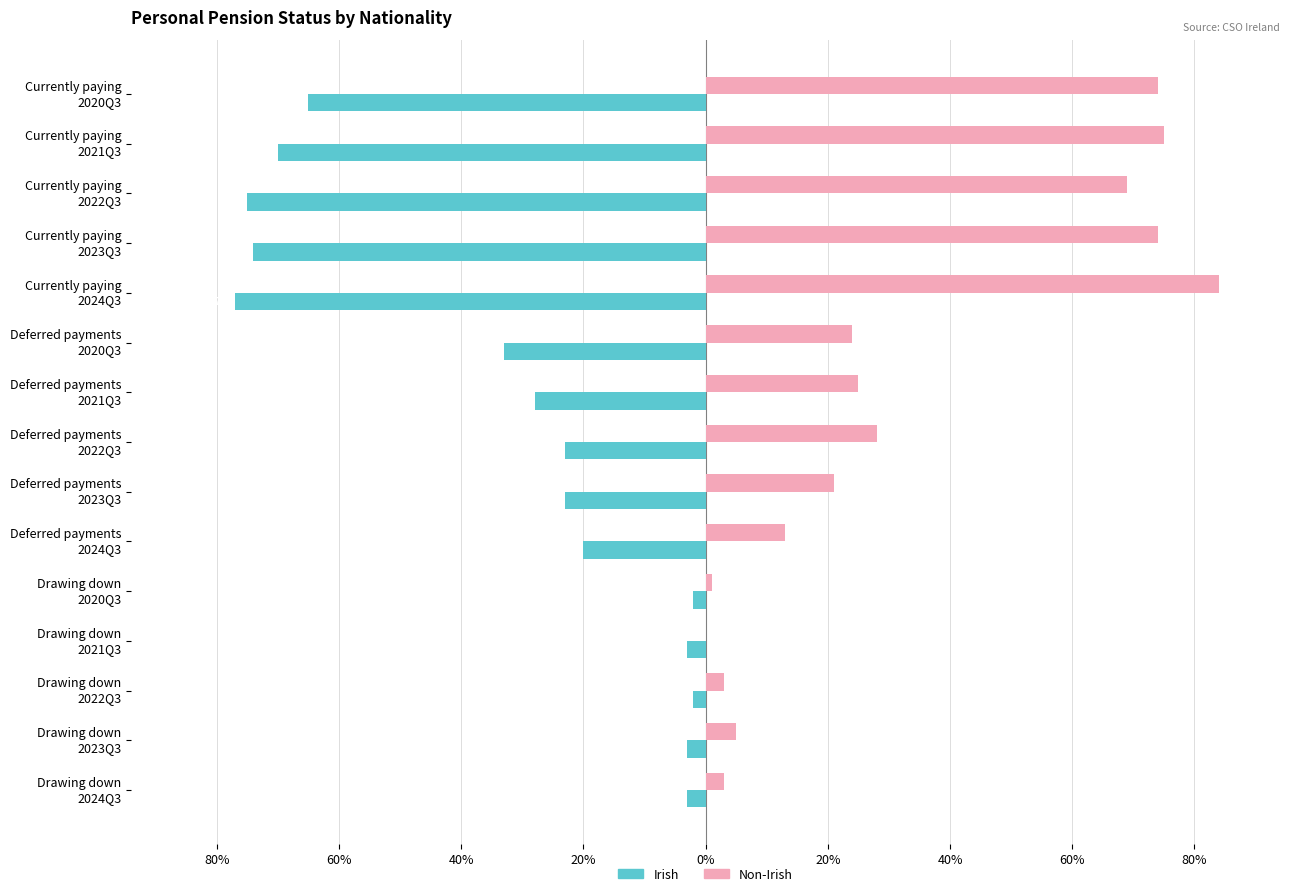

What are all the series names shown in the legend?

Irish, Non-Irish